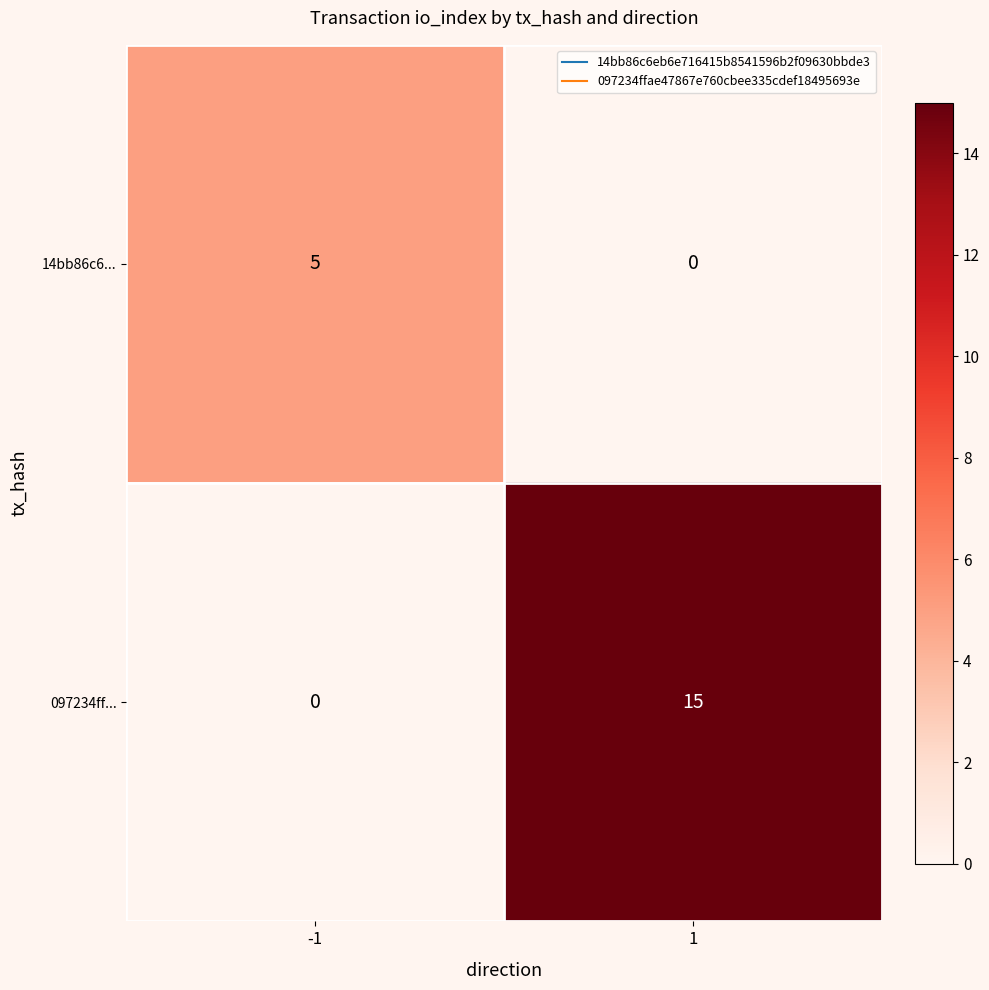

What is the difference between the highest and lowest values at -1?

5